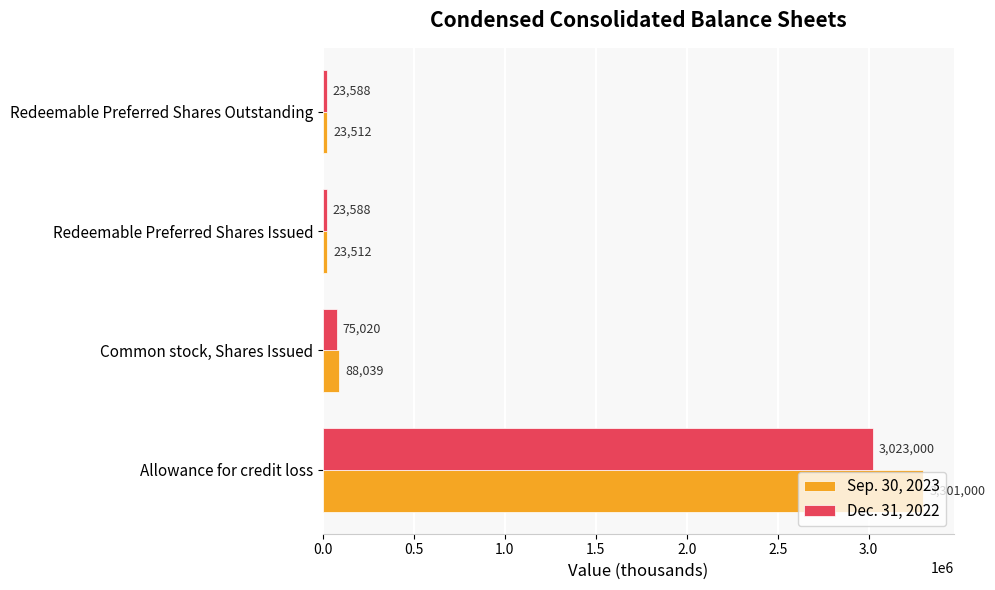

Rank the series at Common stock, Shares Issued from highest to lowest value.

Sep. 30, 2023, Dec. 31, 2022